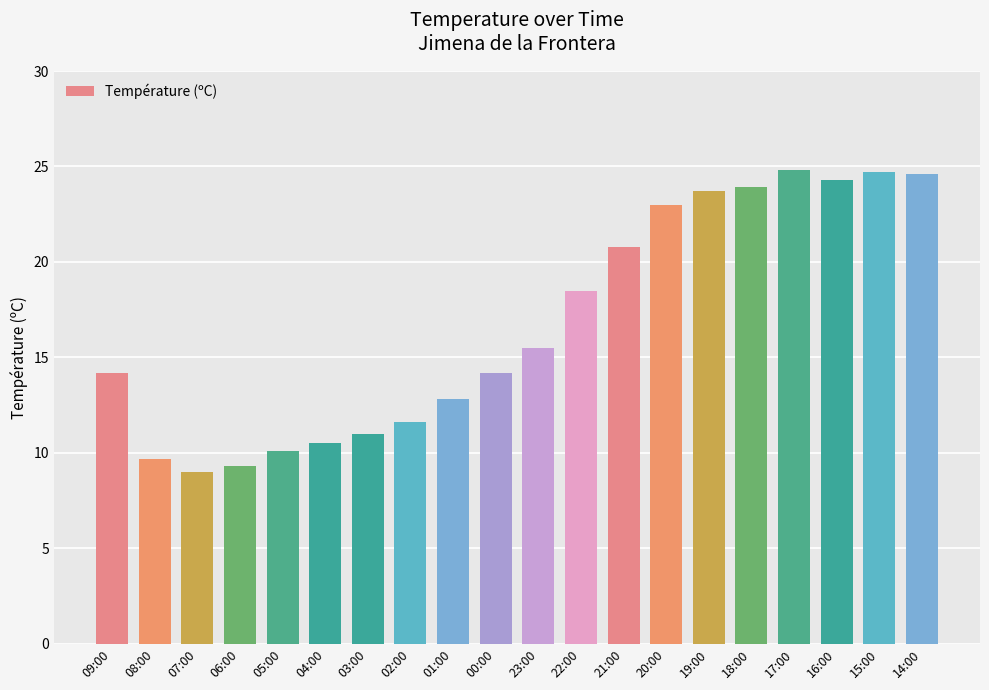

What is the minimum value shown in the chart?

9.0